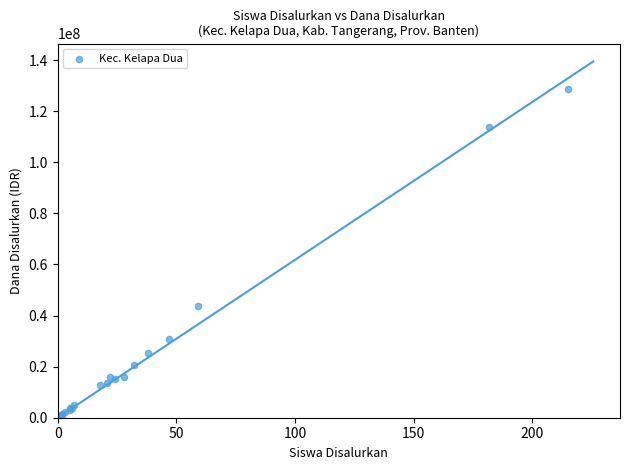

What Y value in the scatter plot is closest to 64687500?

43875000